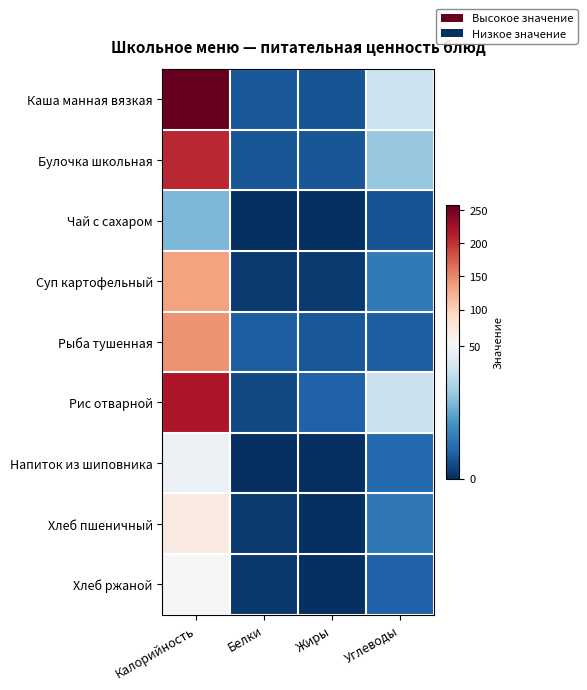

Reading left to right, extract all data points from this chart.

Каша манная вязкая: Калорийность=257.3	Белки=7.8	Жиры=7.0	Углеводы=40.6
Булочка школьная: Калорийность=206.4	Белки=7.6	Жиры=7.5	Углеводы=32.0
Чай с сахаром: Калорийность=28.5	Белки=0.2	Жиры=0.0	Углеводы=7.0
Суп картофельный: Калорийность=133.8	Белки=2.2	Жиры=2.3	Углеводы=15.1
Рыба тушенная: Калорийность=144.0	Белки=9.2	Жиры=7.7	Углеводы=8.9
Рис отварной: Калорийность=218.0	Белки=4.9	Жиры=9.7	Углеводы=40.1
Напиток из шиповника: Калорийность=48.3	Белки=0.3	Жиры=0.1	Углеводы=11.5
Хлеб пшеничный: Калорийность=70.5	Белки=2.4	Жиры=0.3	Углеводы=14.8
Хлеб ржаной: Калорийность=52.2	Белки=2.0	Жиры=0.4	Углеводы=10.0